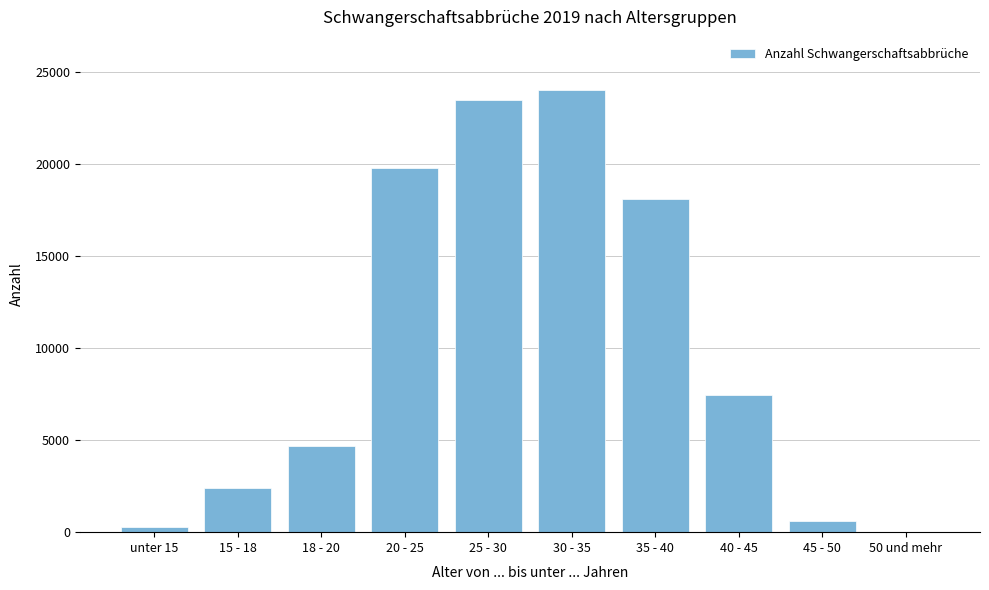

Reading left to right, transcribe all the data shown in this chart.

unter 15=294	15 - 18=2392	18 - 20=4673	20 - 25=19780	25 - 30=23511	30 - 35=24043	35 - 40=18134	40 - 45=7444	45 - 50=607	50 und mehr=15